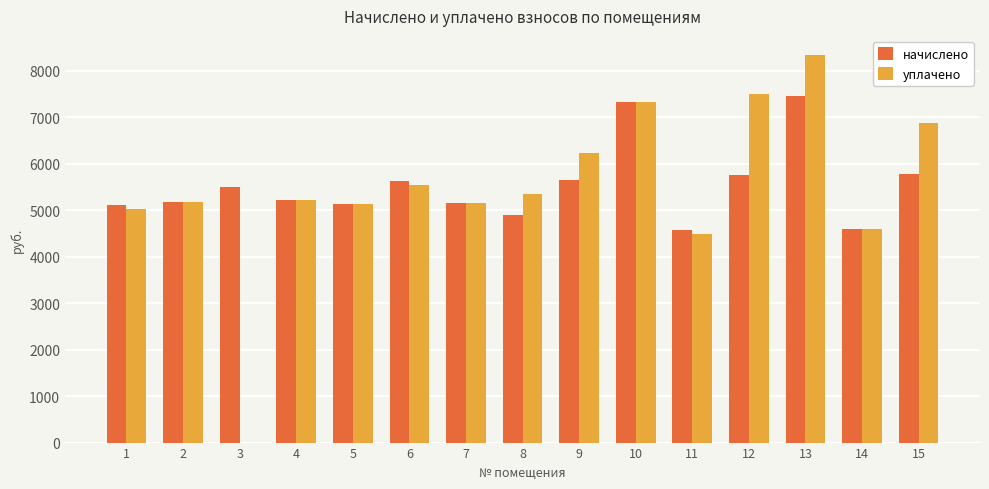

Which series has the widest spread of values?

уплачено